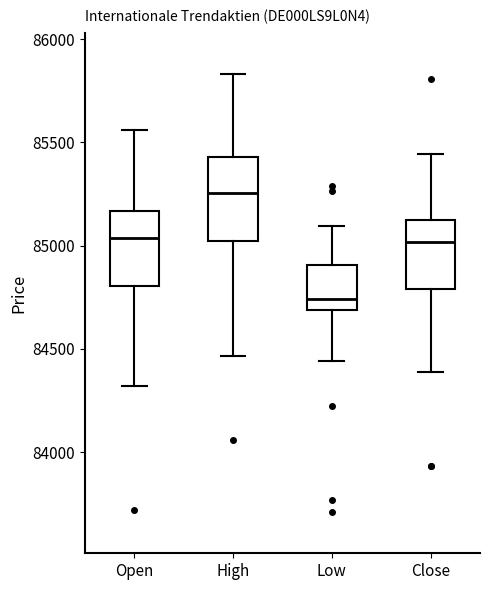

Reading left to right, read every box against the y-axis: the position of its median line, the range the box covers, and the ends of its whiskers. The values are not printed on the chart, so give them approximately, as read against the axis.

Open: median 85050, box 84800 to 85150, whiskers 84300 to 85550
High: median 85250, box 85000 to 85450, whiskers 84450 to 85850
Low: median 84750, box 84700 to 84900, whiskers 84450 to 85100
Close: median 85000, box 84800 to 85100, whiskers 84400 to 85450